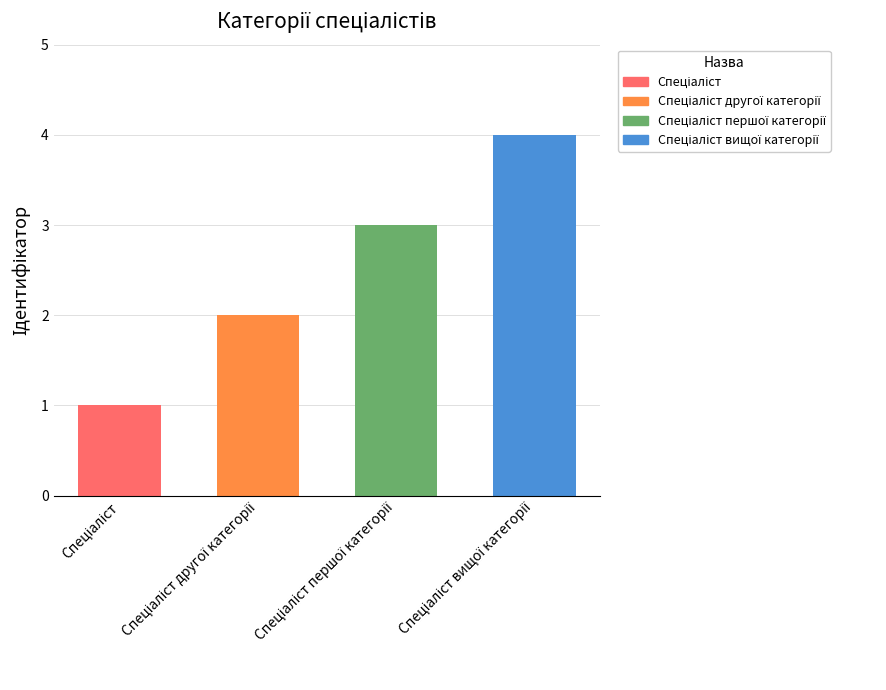

What is the ratio of the value at Спеціаліст to the value at Спеціаліст другої категорії?

0.5